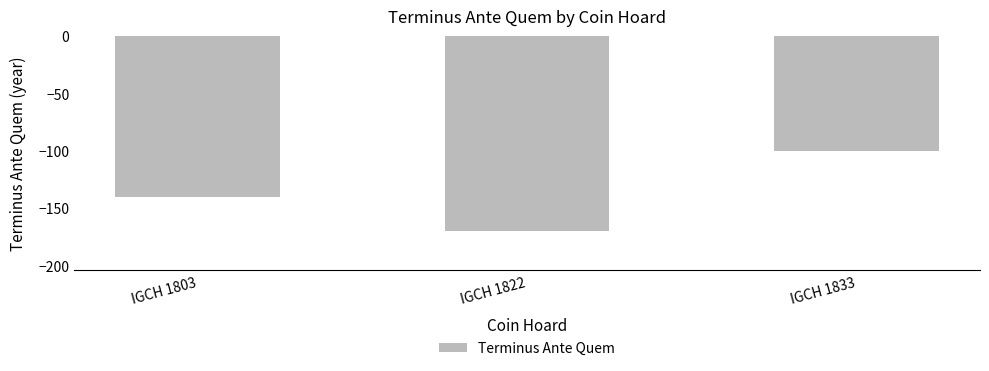

Reading left to right, transcribe all the data shown in this chart.

IGCH 1803=-140	IGCH 1822=-170	IGCH 1833=-100